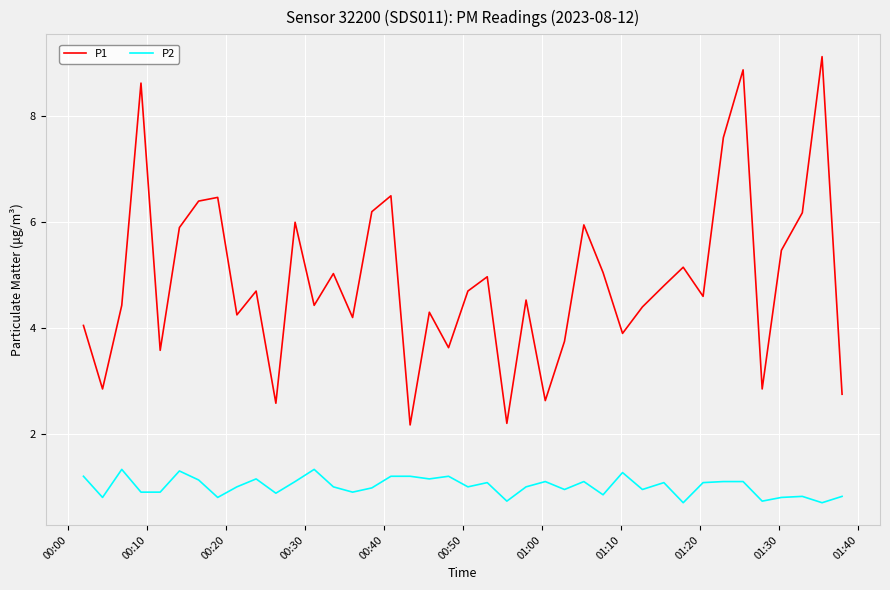

Which series has the largest range (max minus min)?

P1